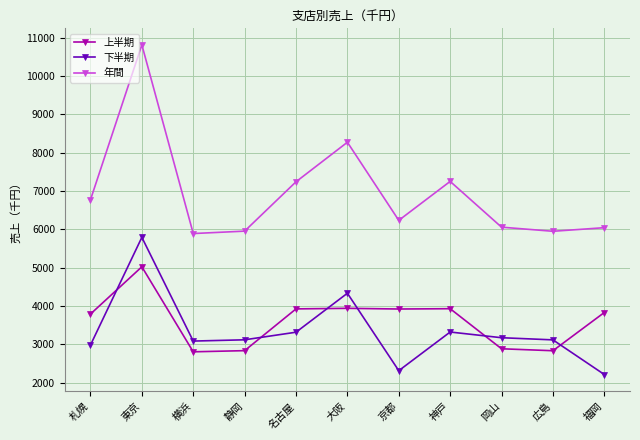

List the series in order of their peak value, highest first.

年間, 下半期, 上半期